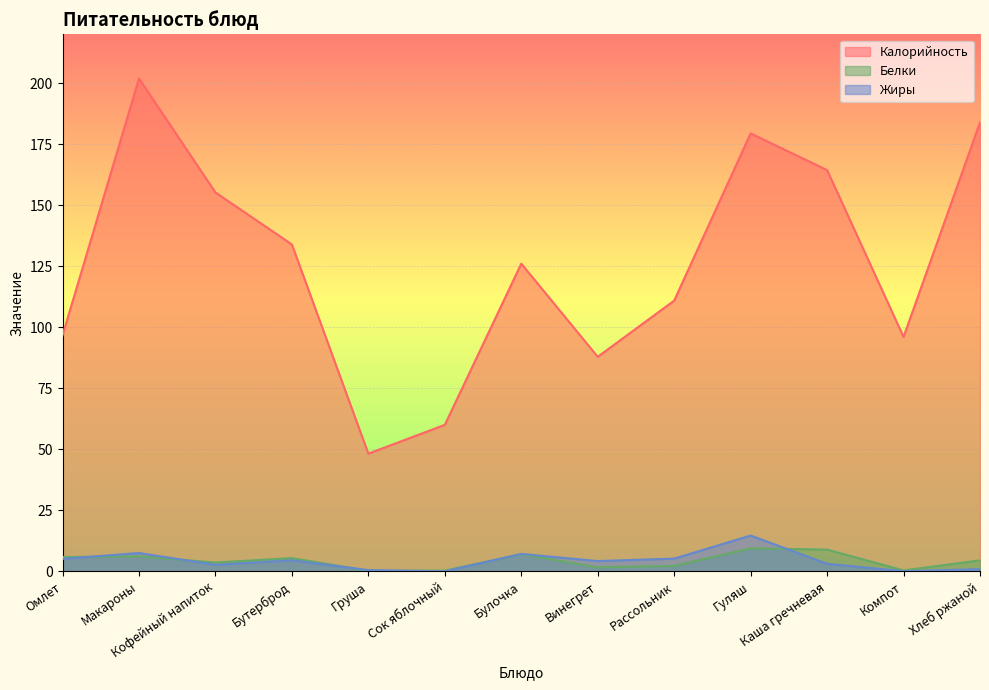

At which category does Белки reach its first local peak?

Макароны